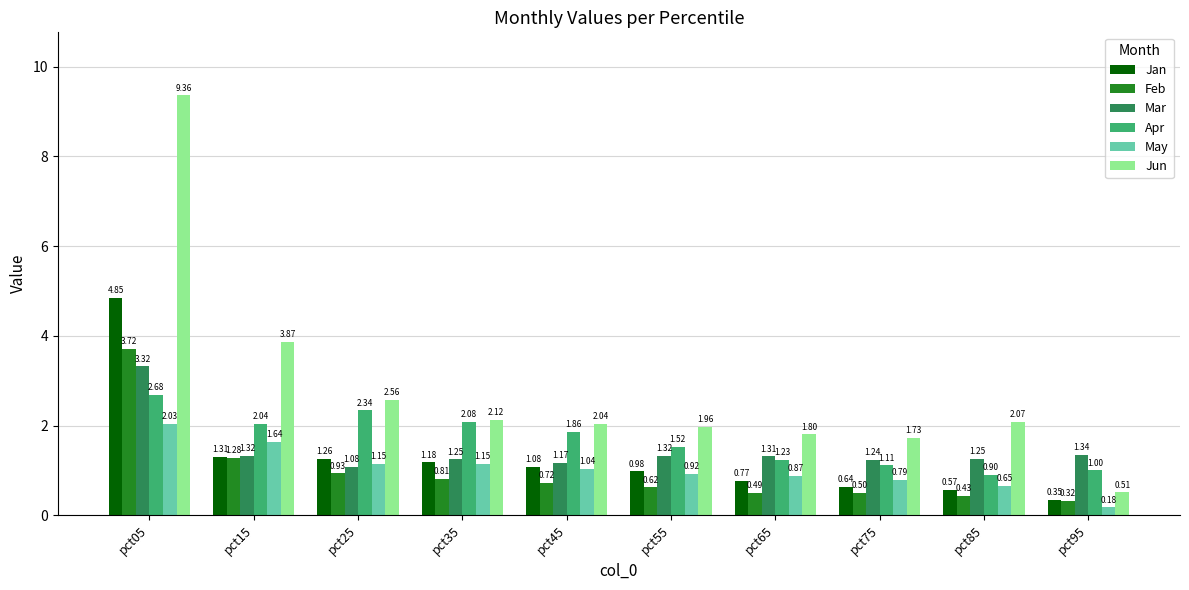

At how many categories does at least one series exceed 5?

1